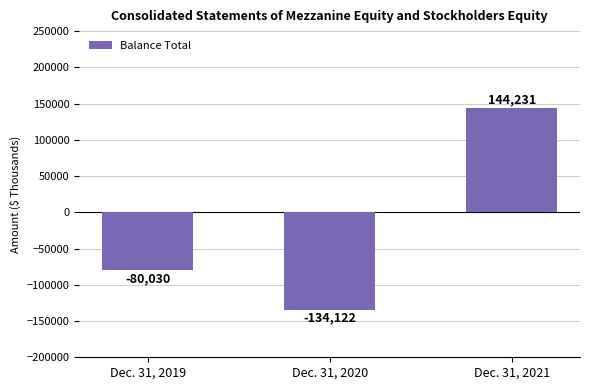

What is the difference between the maximum and minimum values?

278353